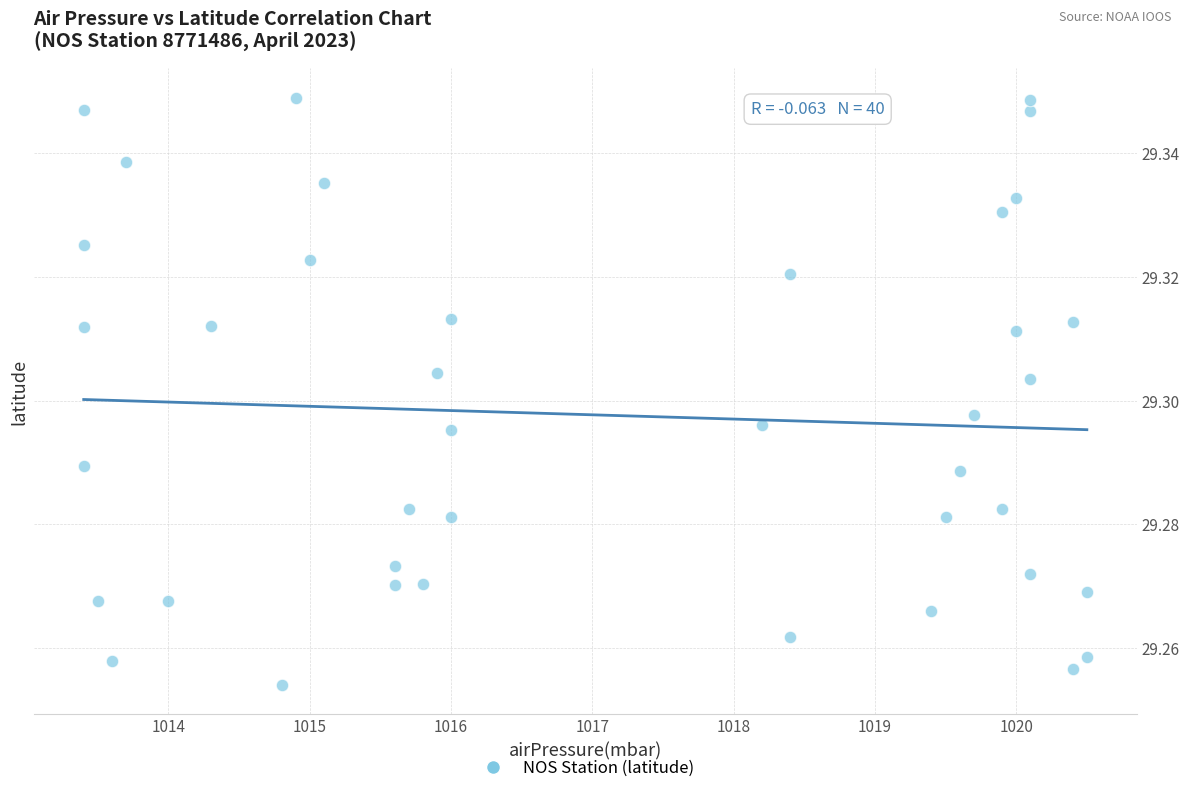

What is the range of X values (max minus min)?

7.1